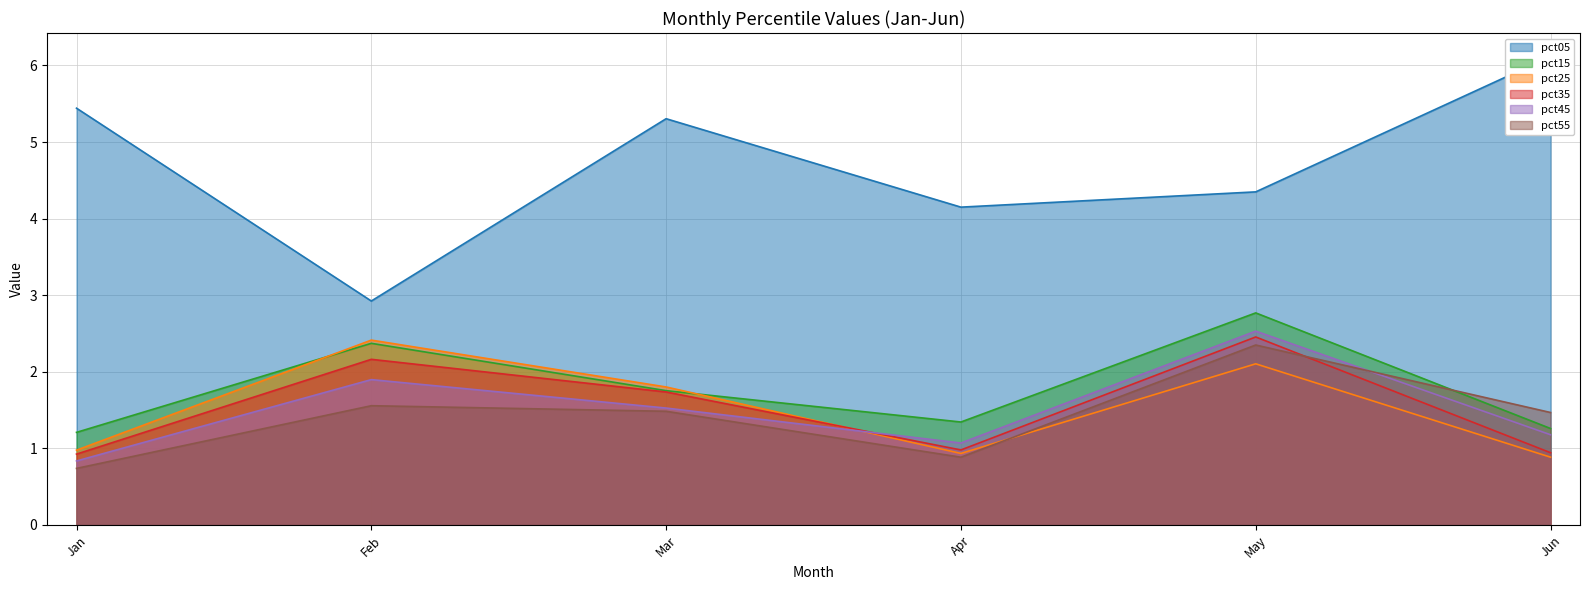

Which has a higher value, Jan or Apr?

Jan